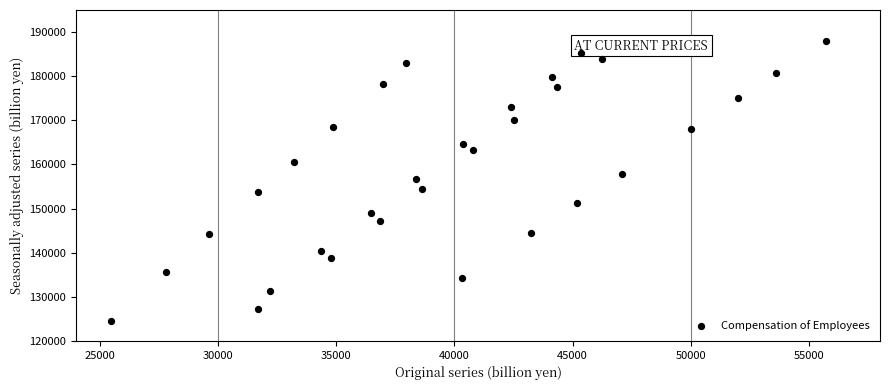

What is the range of X values (max minus min)?

30216.6